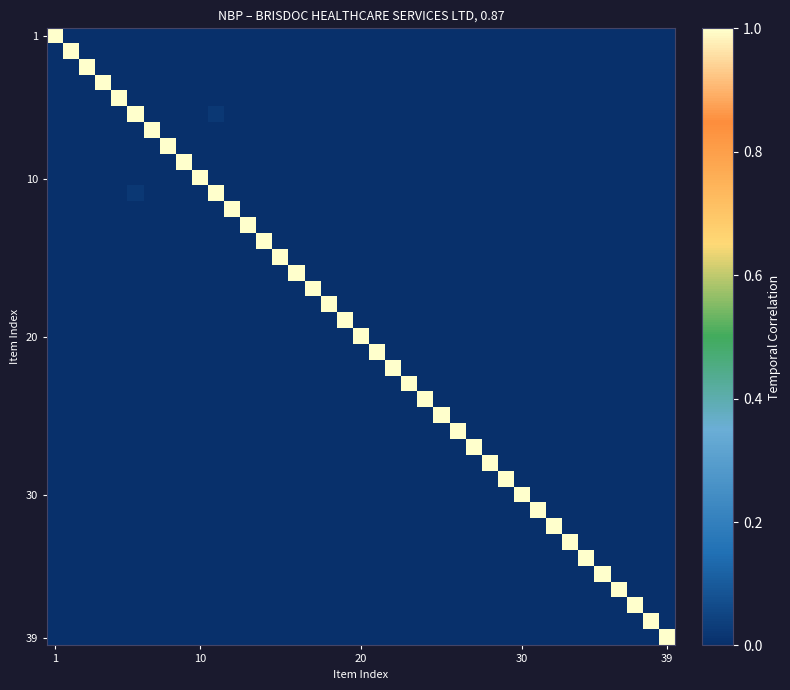

At how many categories does at least one series exceed 0?

39